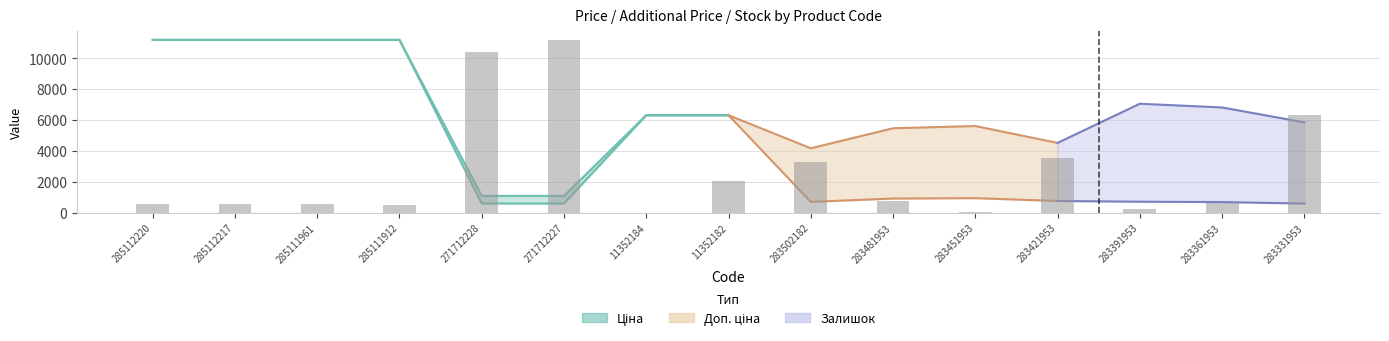

Reading right to left, list all the values displayed in this chart.

6295.3	592.1	249.3	3521.6	62.3	748.0	3303.5	2025.7	0.0	11188.2	10377.9	467.5	529.8	529.8	529.8